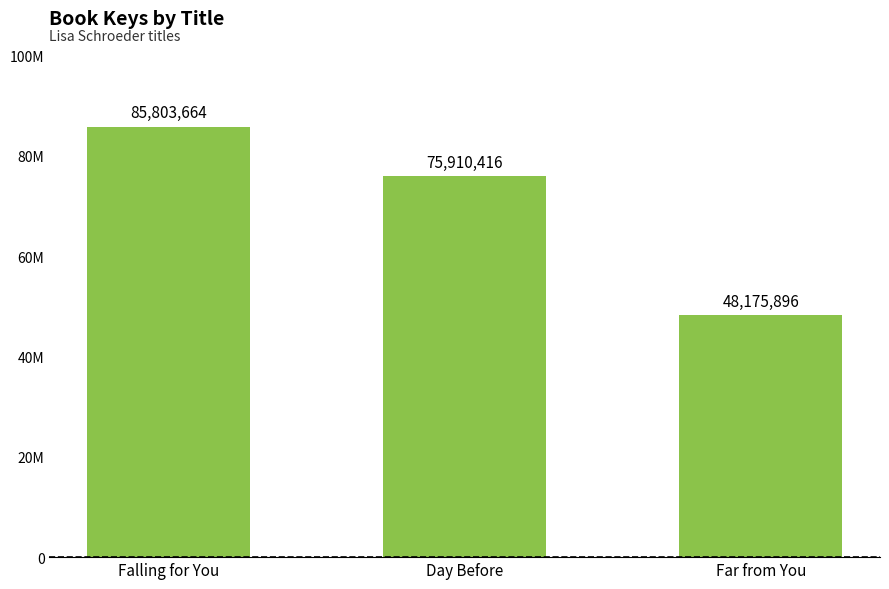

What is the label of the 2nd bar from the right?

Day Before